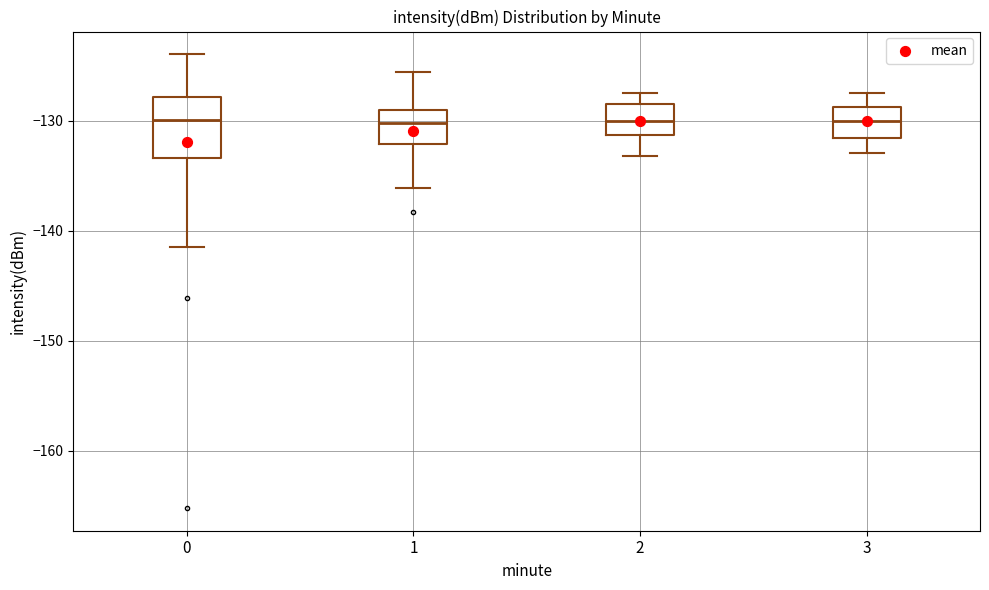

Reading left to right, transcribe this box plot: for each box, give where its median line is, the range the box spans, and where its two whiskers end, as read against the y-axis. The values are not printed on the chart, so give them approximately, as read against the axis.

0: median -130, box -133 to -128, whiskers -141 to -124
1: median -130, box -132 to -129, whiskers -136 to -126
2: median -130, box -131 to -128, whiskers -133 to -127
3: median -130, box -132 to -129, whiskers -133 to -127